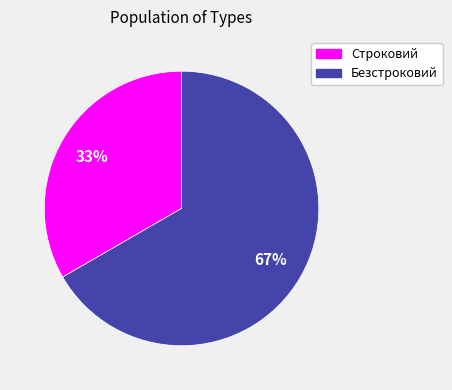

Which category has the biggest portion of the pie?

Безстроковий